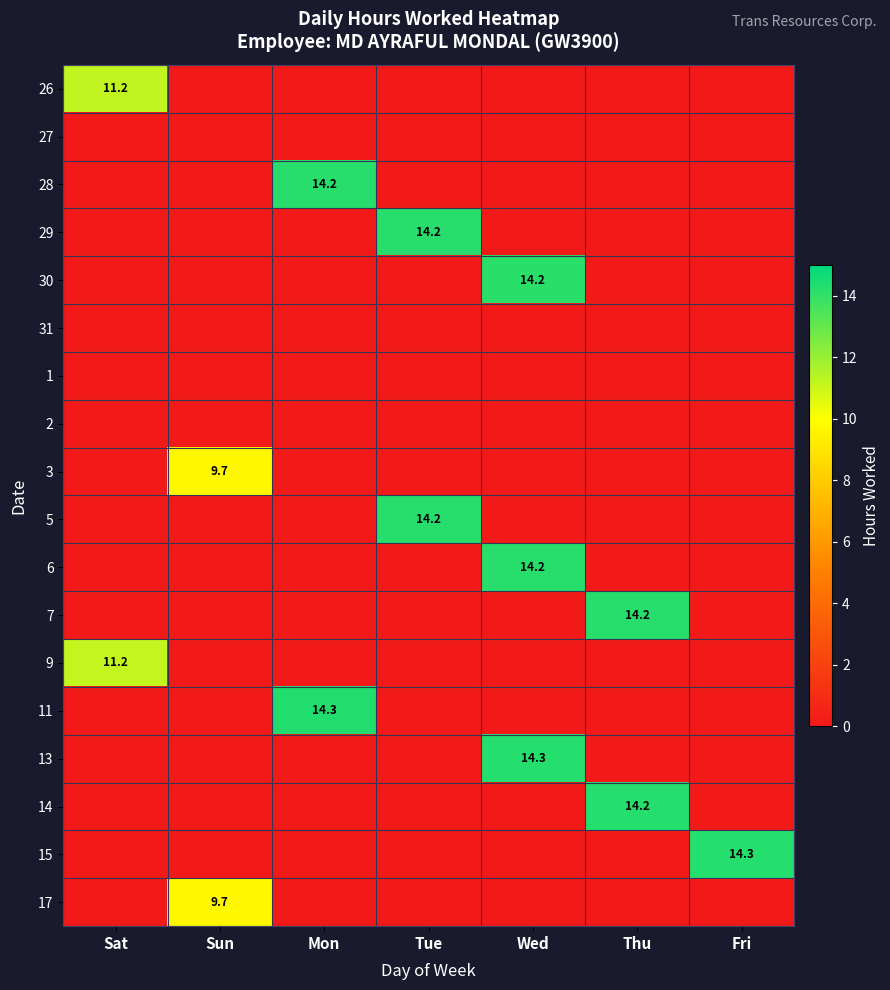

True or false: 7 has a value of 14.2 at Thu.

True